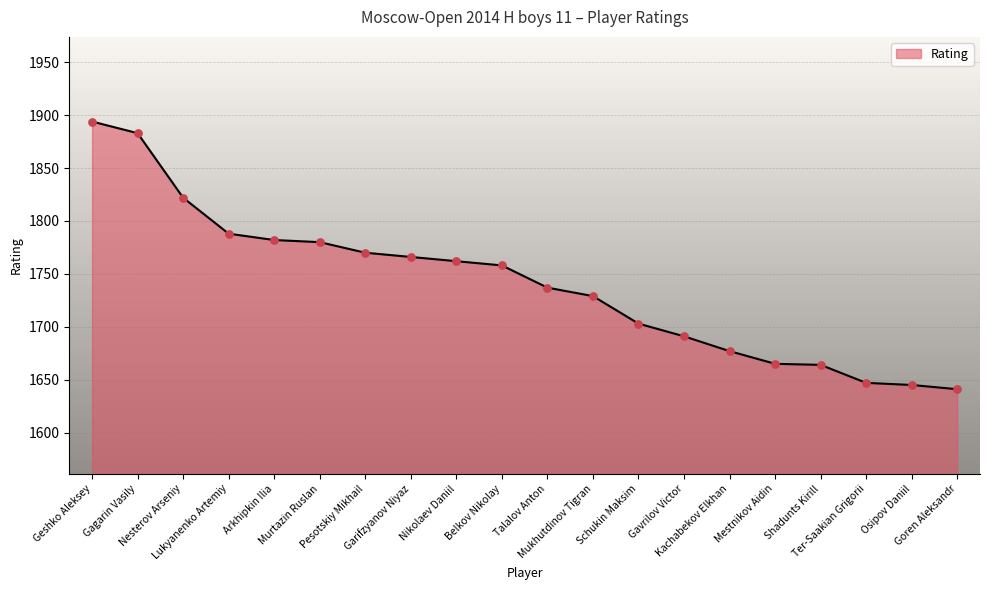

What is the change in value from Ter-Saakian Grigorii to Osipov Daniil?

-2